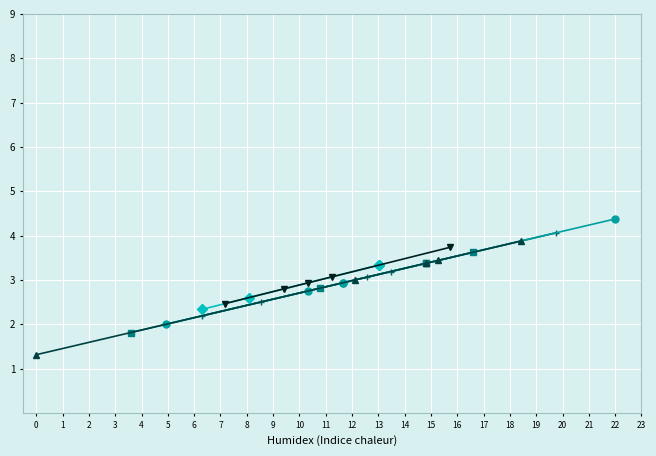

How many lines are shown in the chart?

6